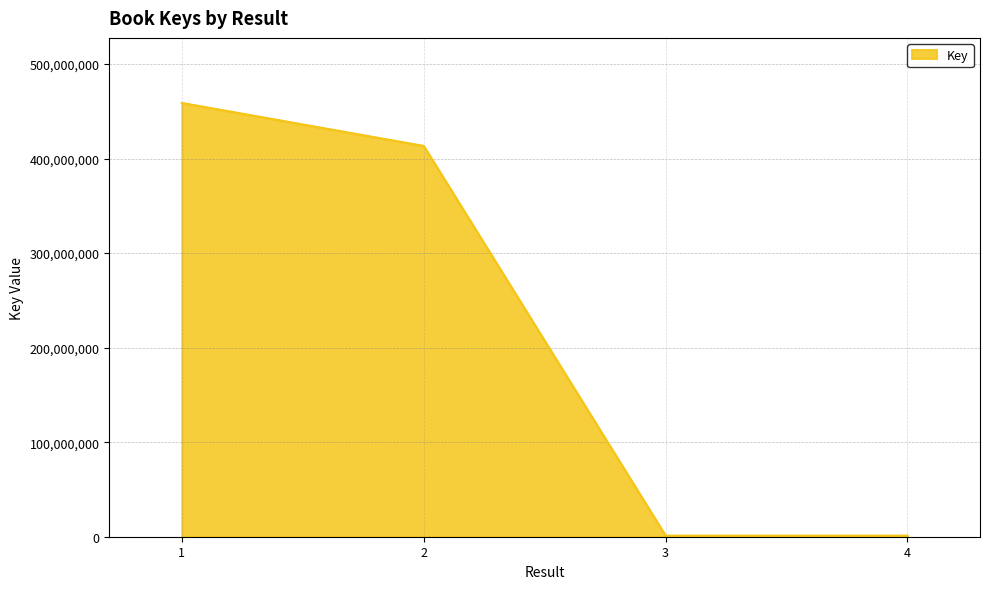

Which has a higher value, 2 or 1?

1